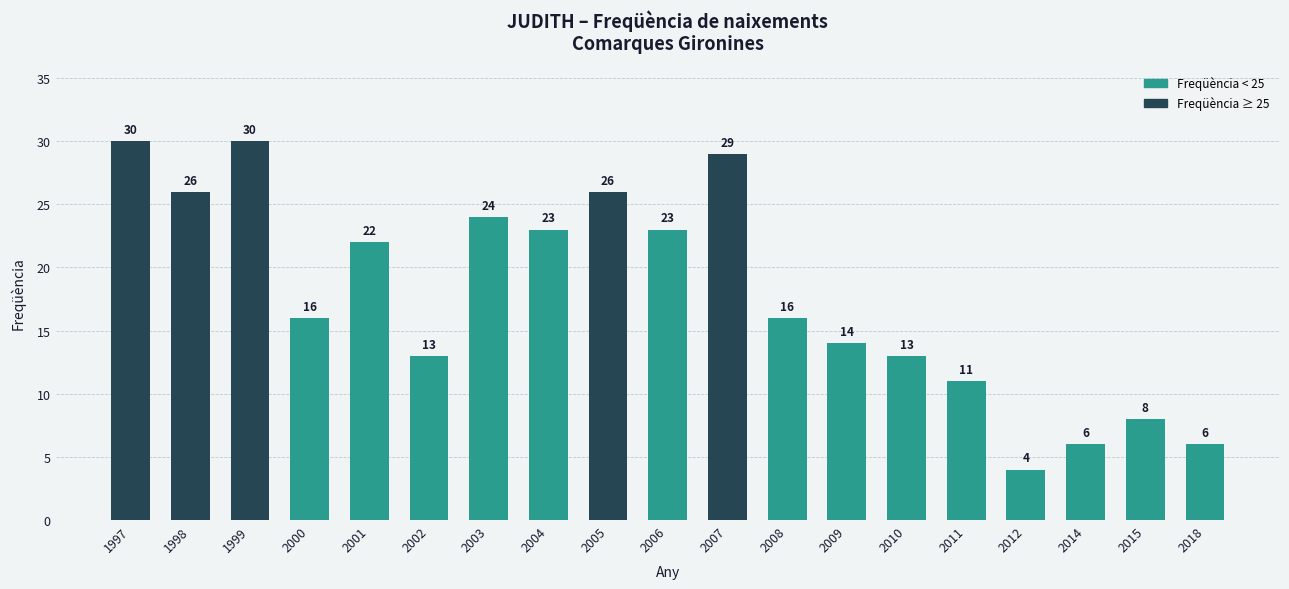

What is the sum of the values at 2001 and 1999?

52